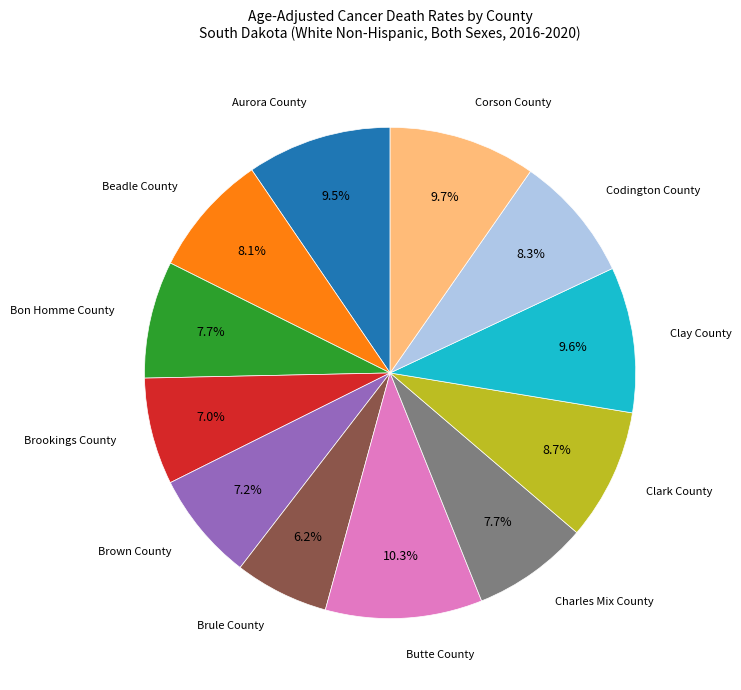

Count the number of slices in the pie.

12